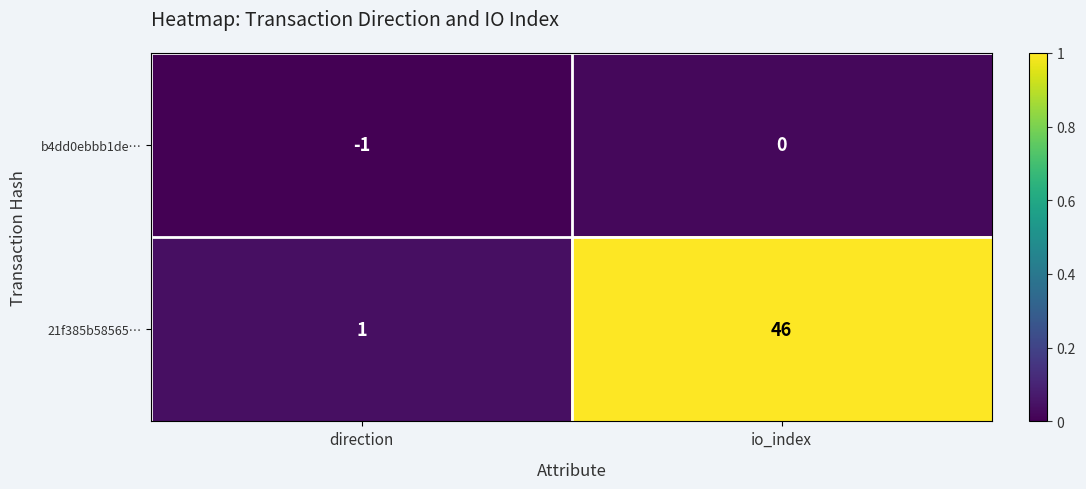

The 21f385b58565… series shows 21 at io_index. True or false?

False